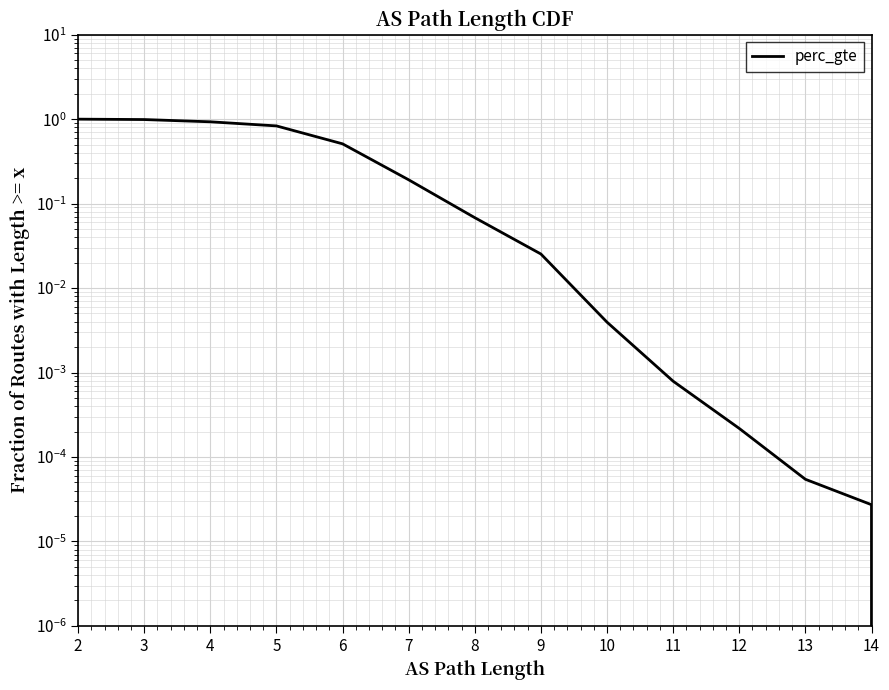

What is the average value?

0.3